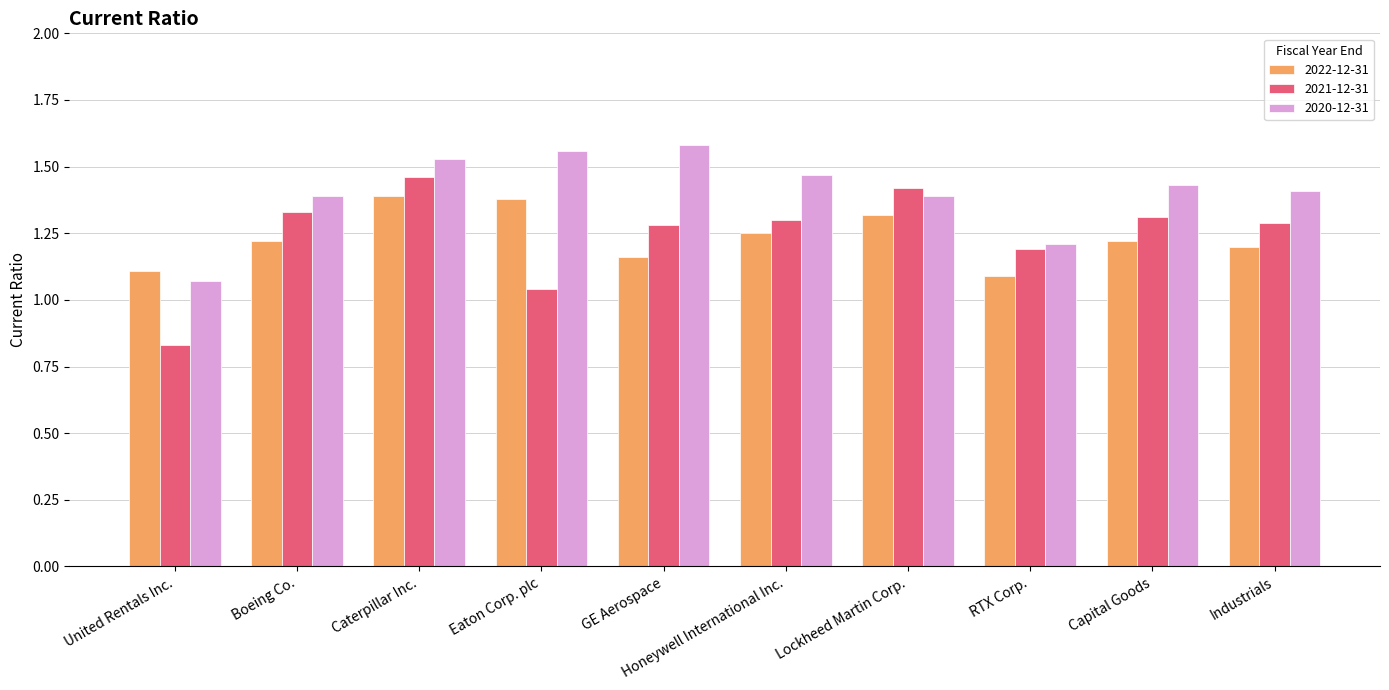

What position from the right is Industrials?

1